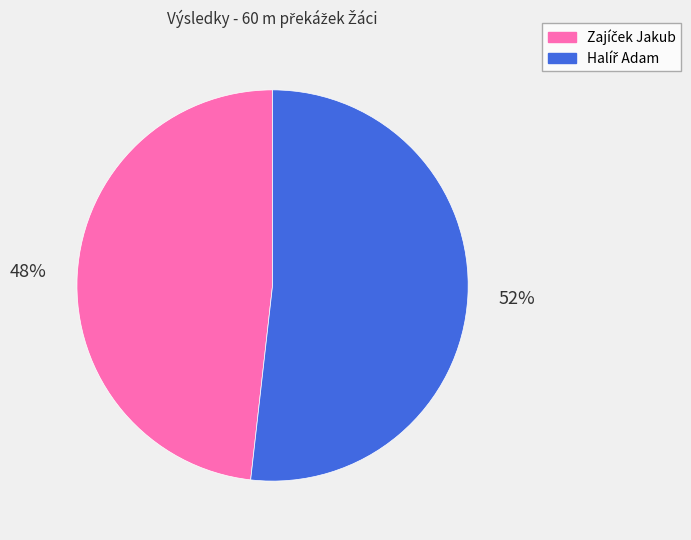

Is there a majority slice in this chart?

Yes